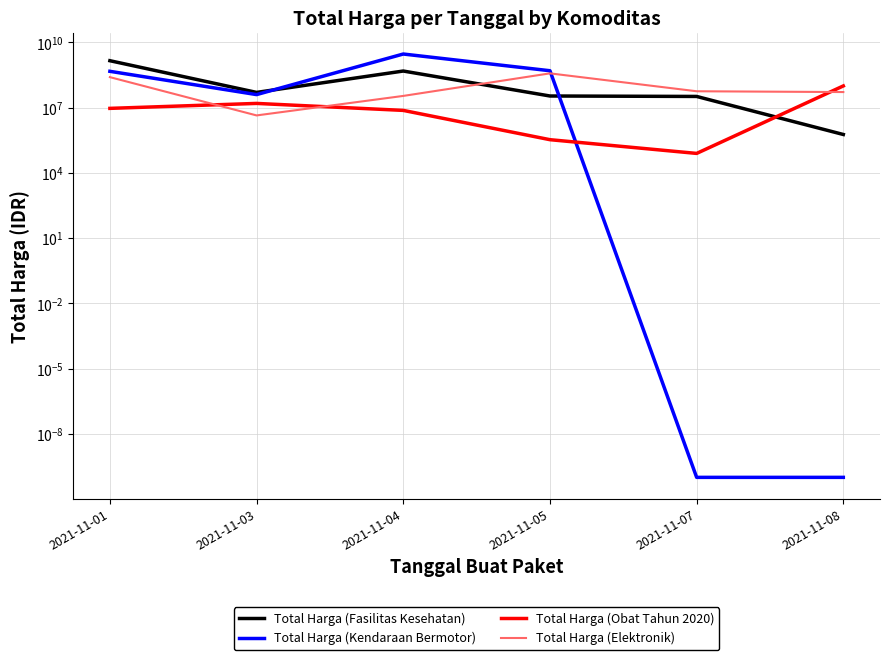

Which has a higher value, 2021-11-07 or 2021-11-03?

2021-11-03